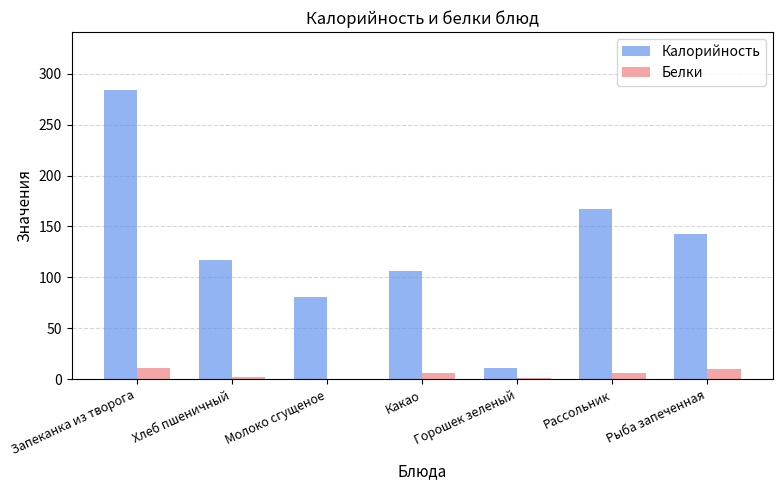

What is the spread (max minus min) of values at Рассольник?

161.0